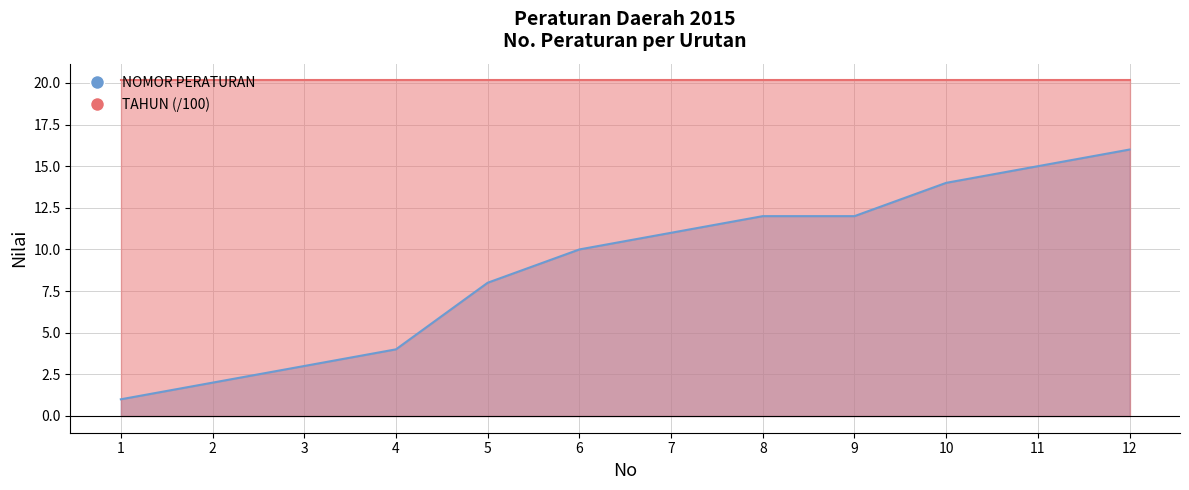

Which category has the lowest value across all series?

1